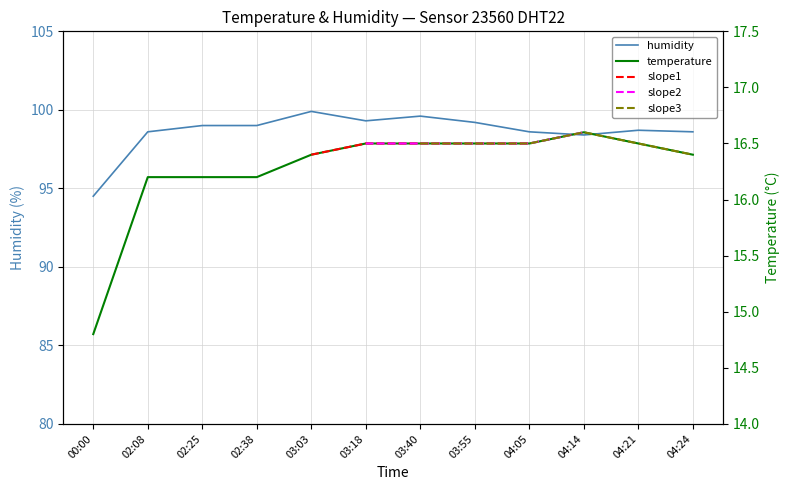

What is the total value across all series at 04:21?

115.2